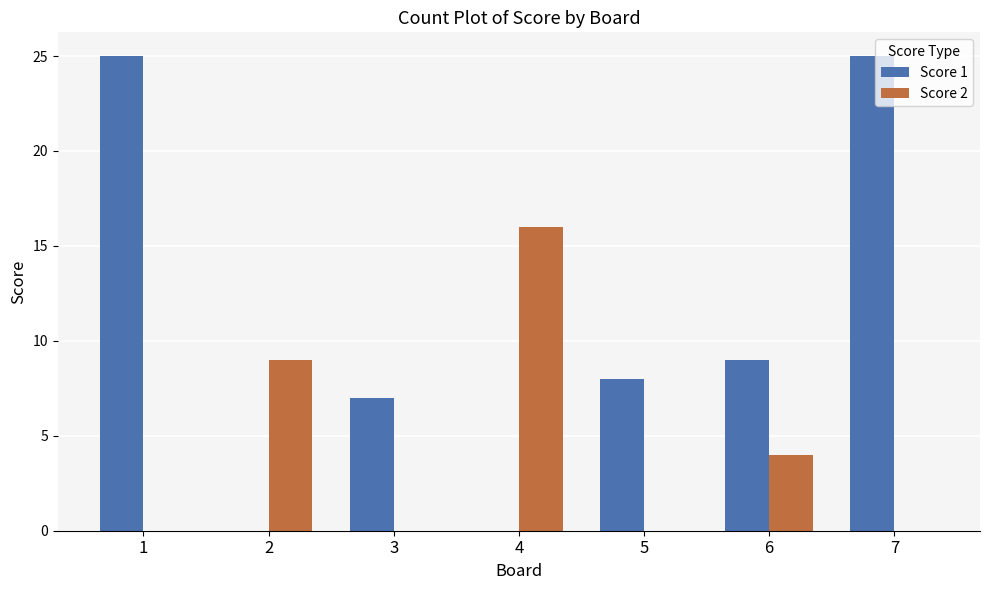

The Score 2 series shows -7 at 7. True or false?

False